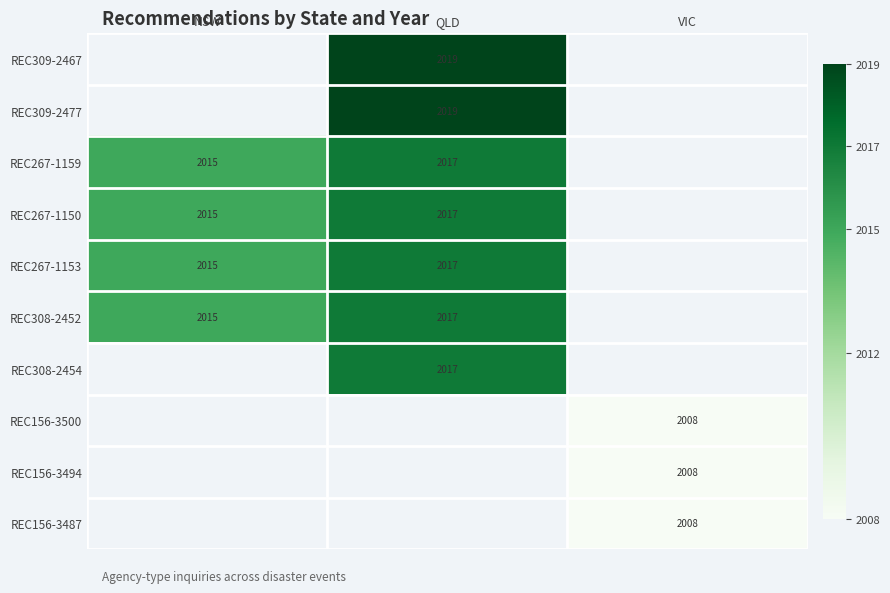

The REC156-3487 series shows 2768 at VIC. True or false?

False